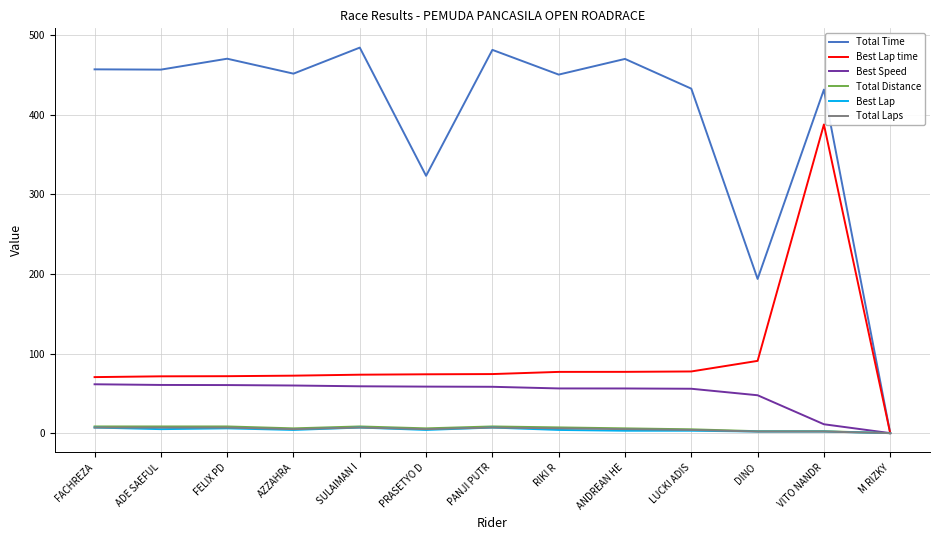

At which label does Best Lap time reach its minimum?

M RIZKY